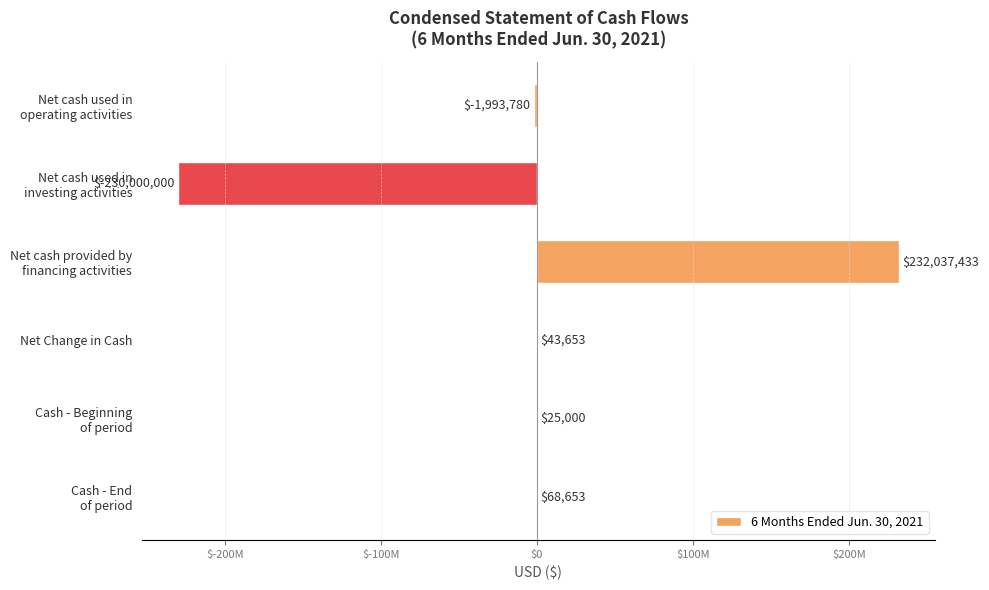

How many categories are shown in the chart?

6